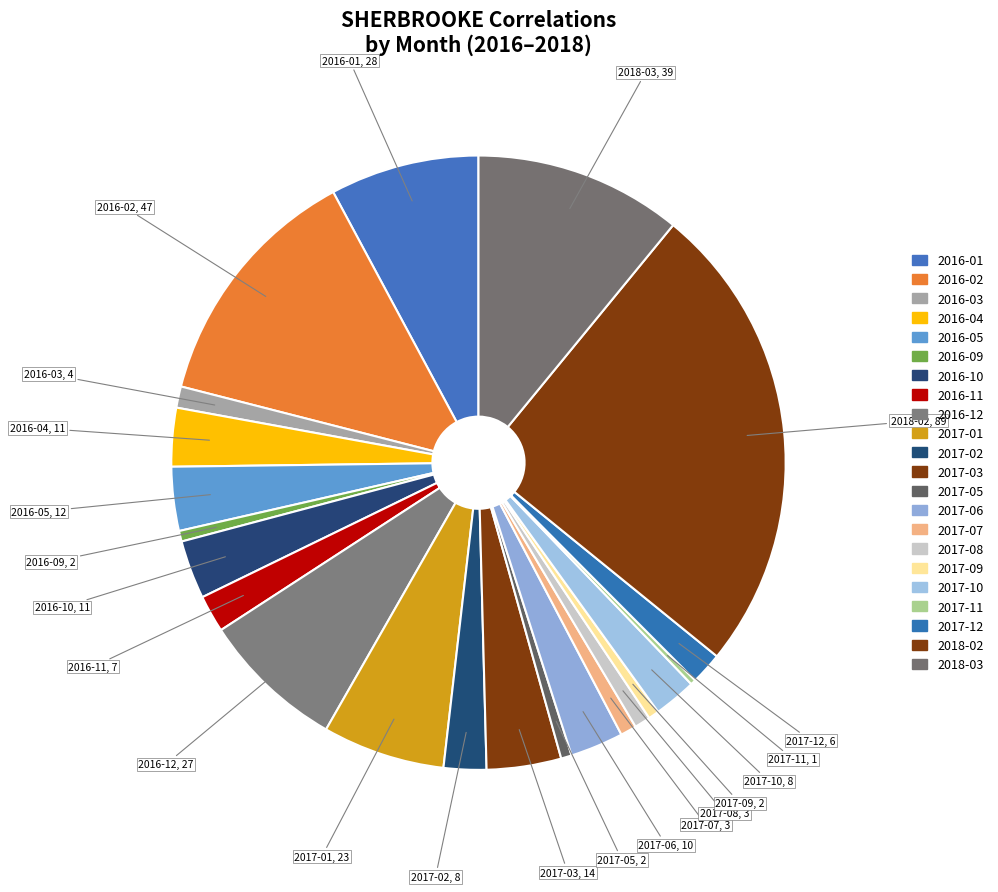

How many segments does this pie chart have?

22